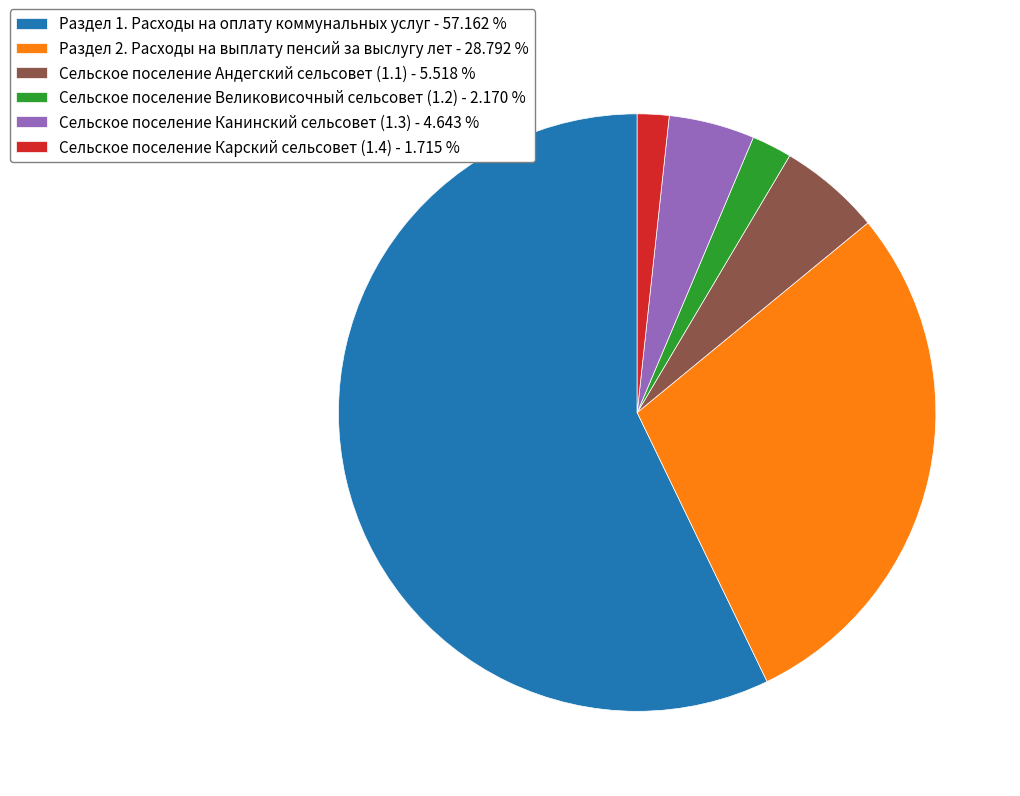

What is the ratio of the value at Сельское поселение Великовисочный сельсовет (1.2) - 2.170 % to the value at Сельское поселение Андегский сельсовет (1.1) - 5.518 %?

0.4